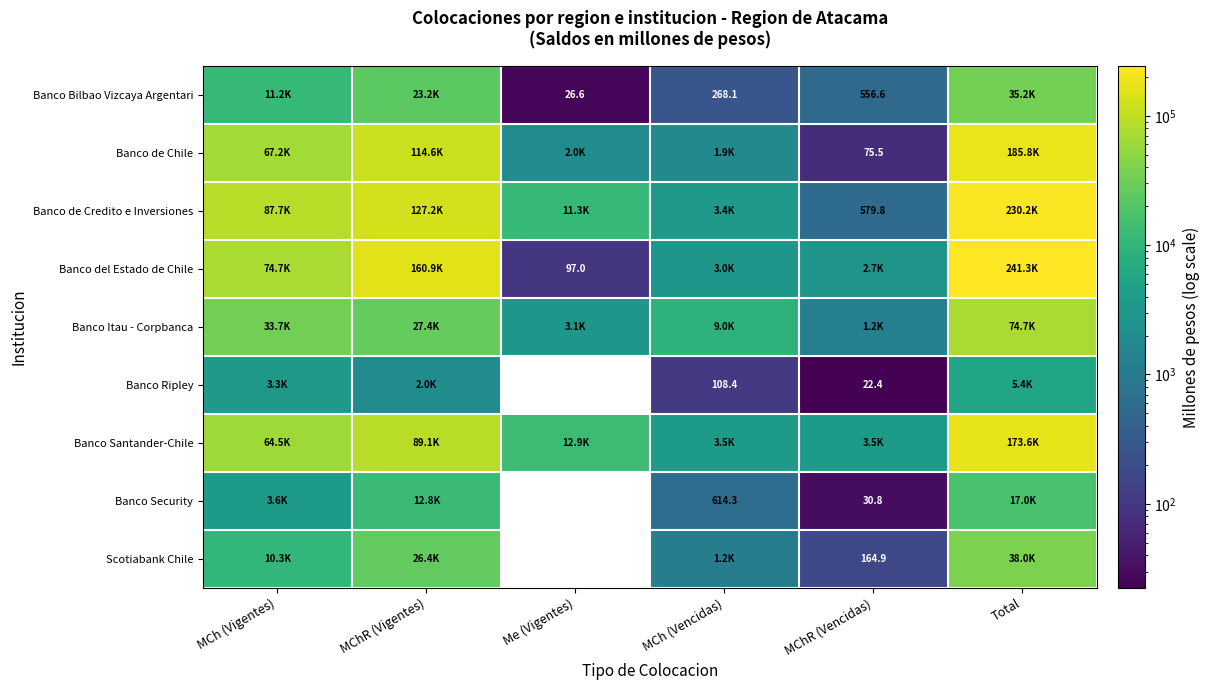

How many data points does each series have?

6